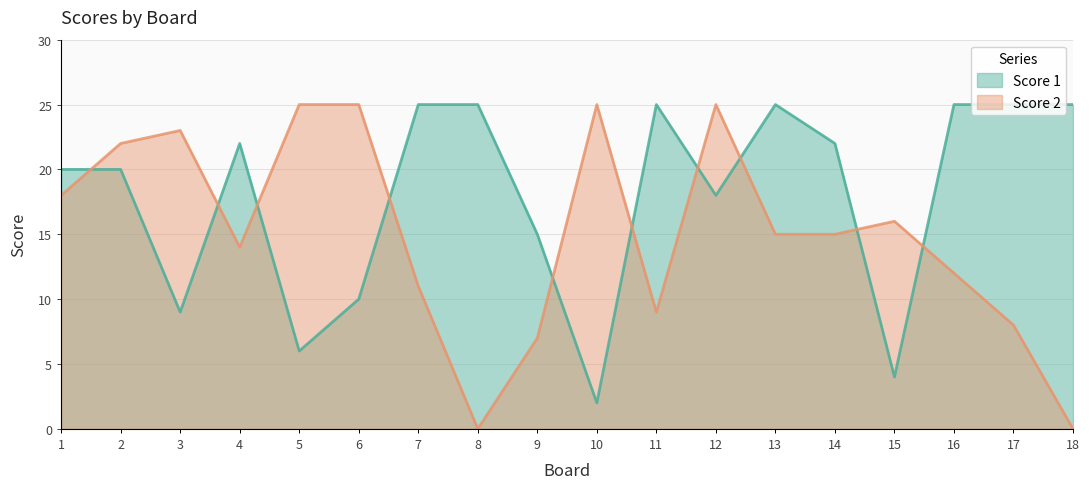

Which series ends up on top after the final intersection of Score 2 and Score 1?

Score 1